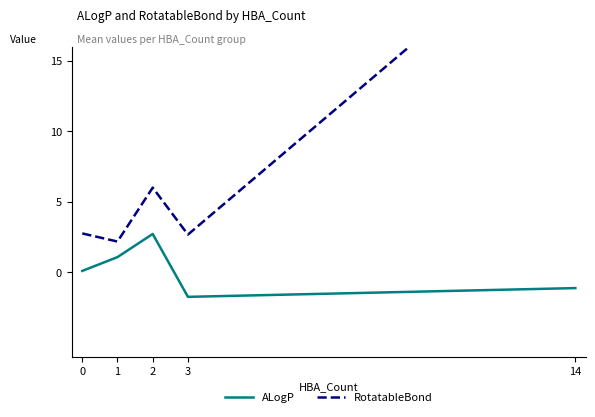

Which label corresponds to the smallest value in the chart?

3